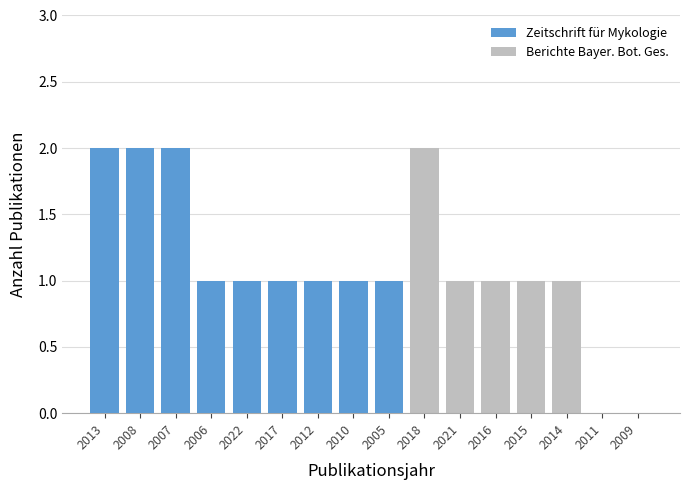

List the labels in order of Zeitschrift für Mykologie value, largest first.

2013, 2008, 2007, 2006, 2022, 2017, 2012, 2010, 2005, 2018, 2021, 2016, 2015, 2014, 2011, 2009